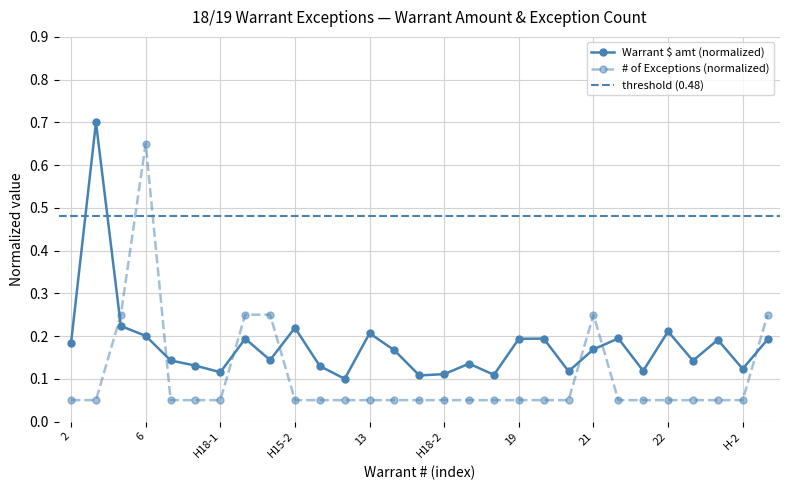

How many times do # of Exceptions and Warrant $ amt (millions) cross each other?

7